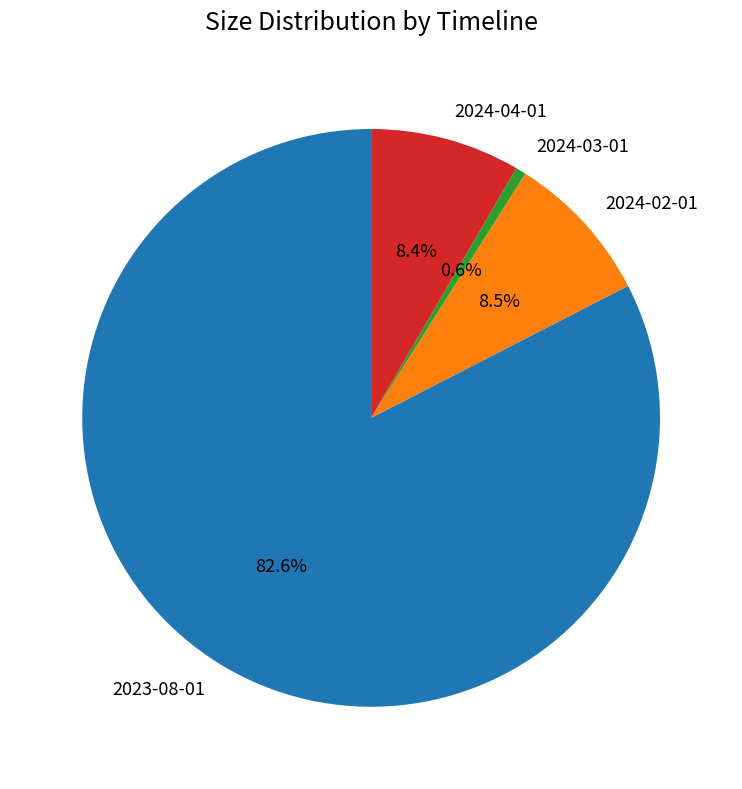

How much of the chart is everything except 2024-03-01?

99.4%